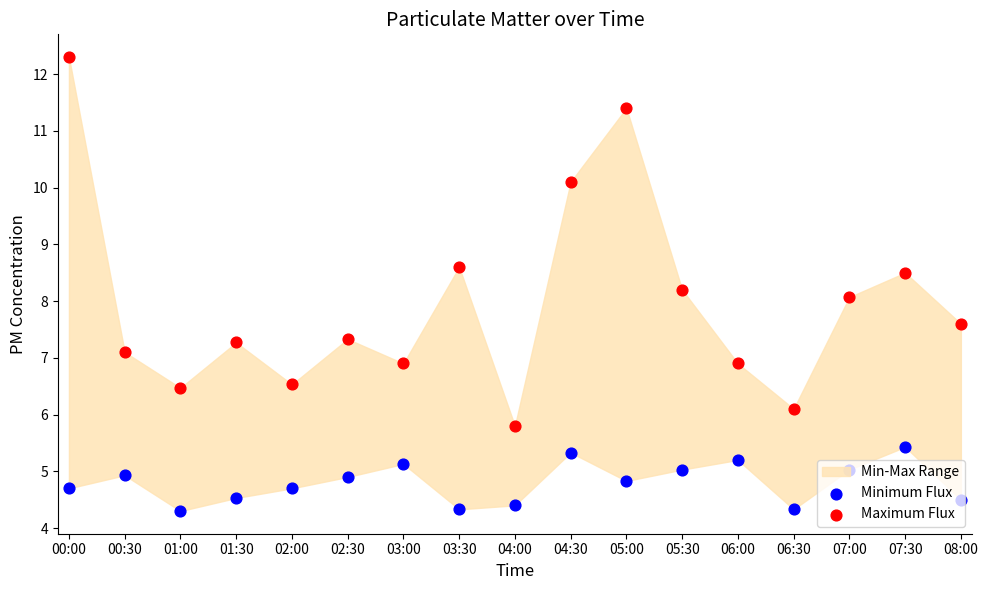

Which series has the widest spread of Y values?

Maximum Flux